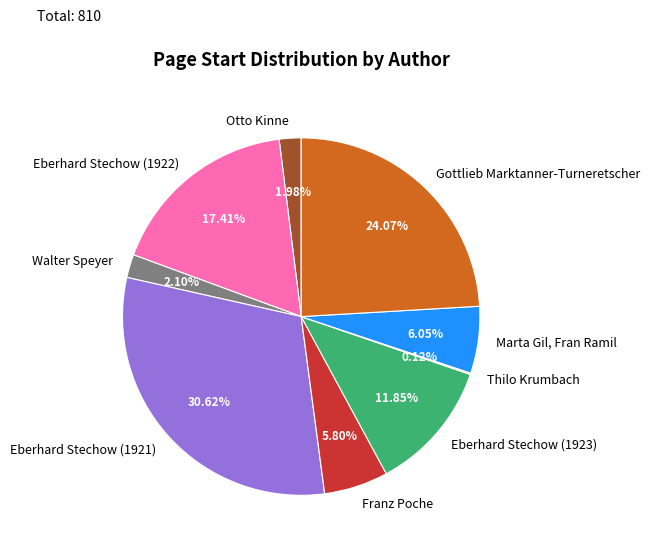

Is the sum of Otto Kinne and Eberhard Stechow (1923) greater than half?

No